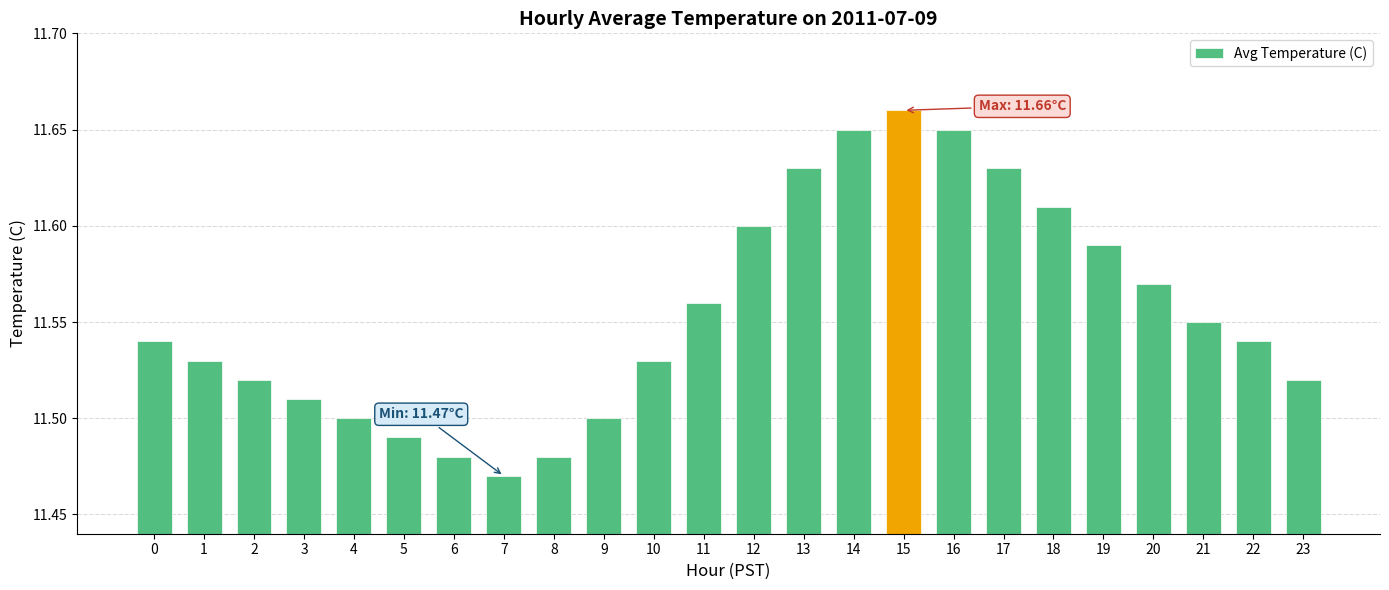

How many bars are there in total?

24